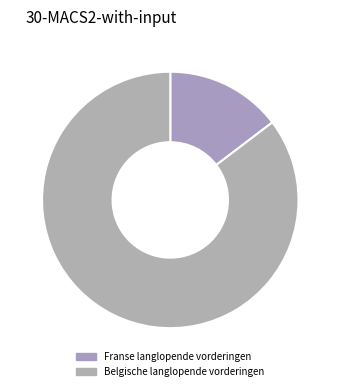

Does Belgische langlopende vorderingen account for over 50% of the chart?

Yes